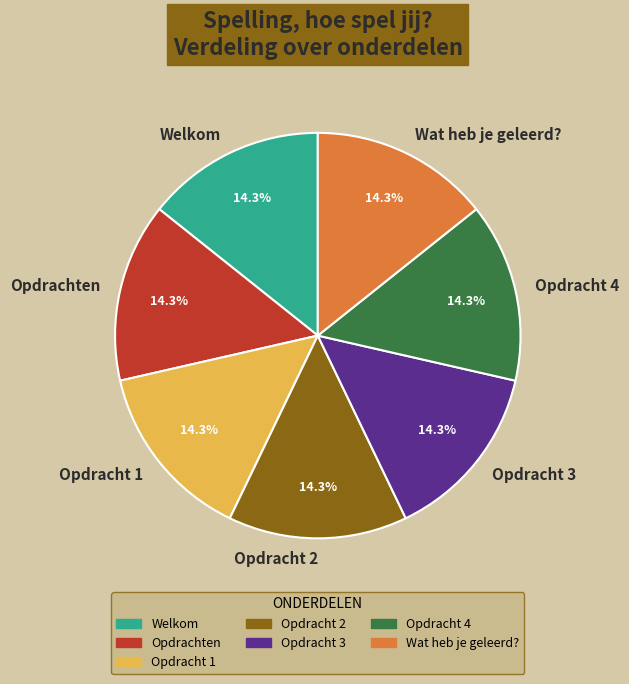

To the nearest percent, what is the combined percentage of Opdrachten and Opdracht 2?

29%